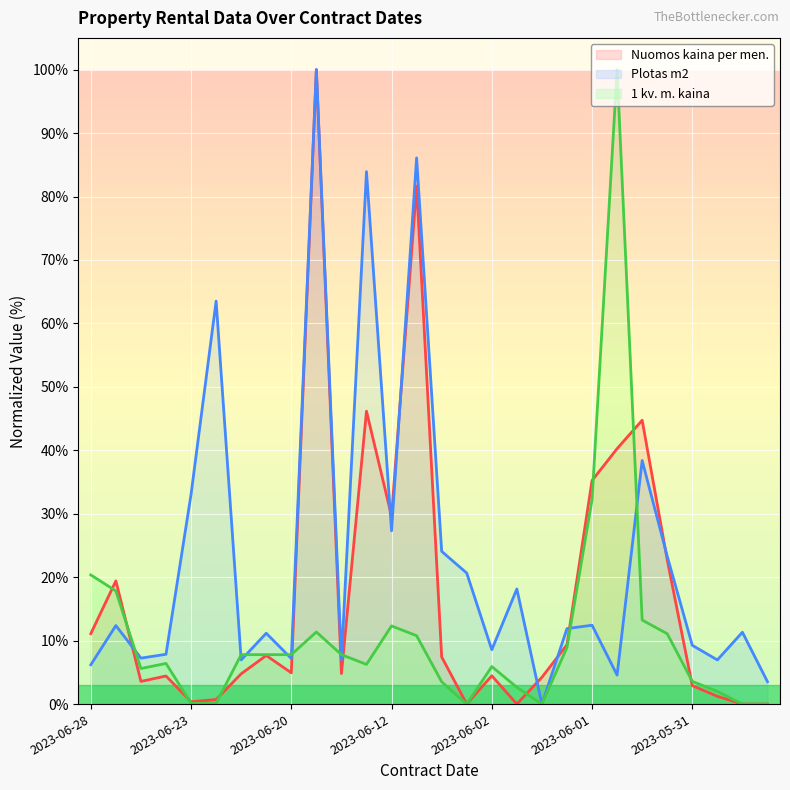

Where is the first local minimum for Nuomos kaina per men.?

2023-06-28